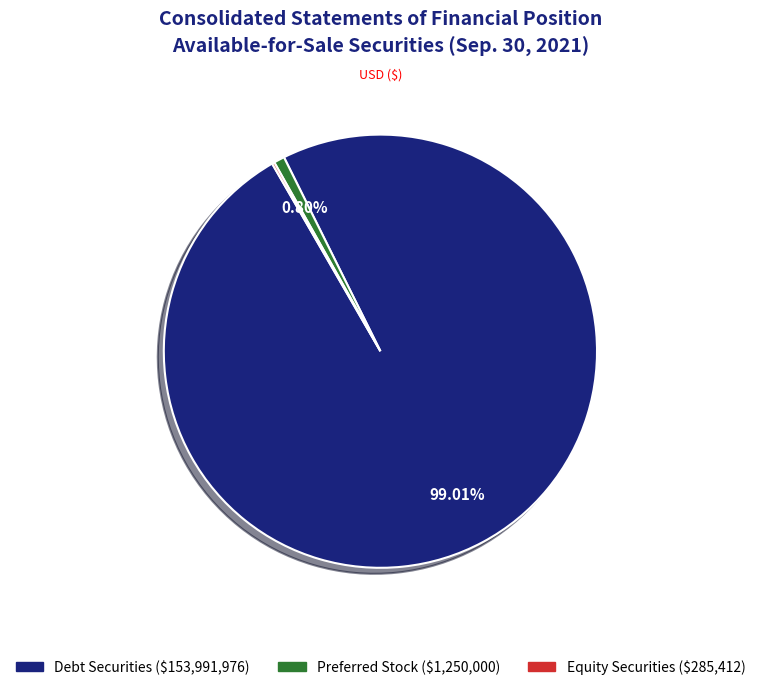

To the nearest percent, what is the difference between the largest and smallest slice percentages?

99%